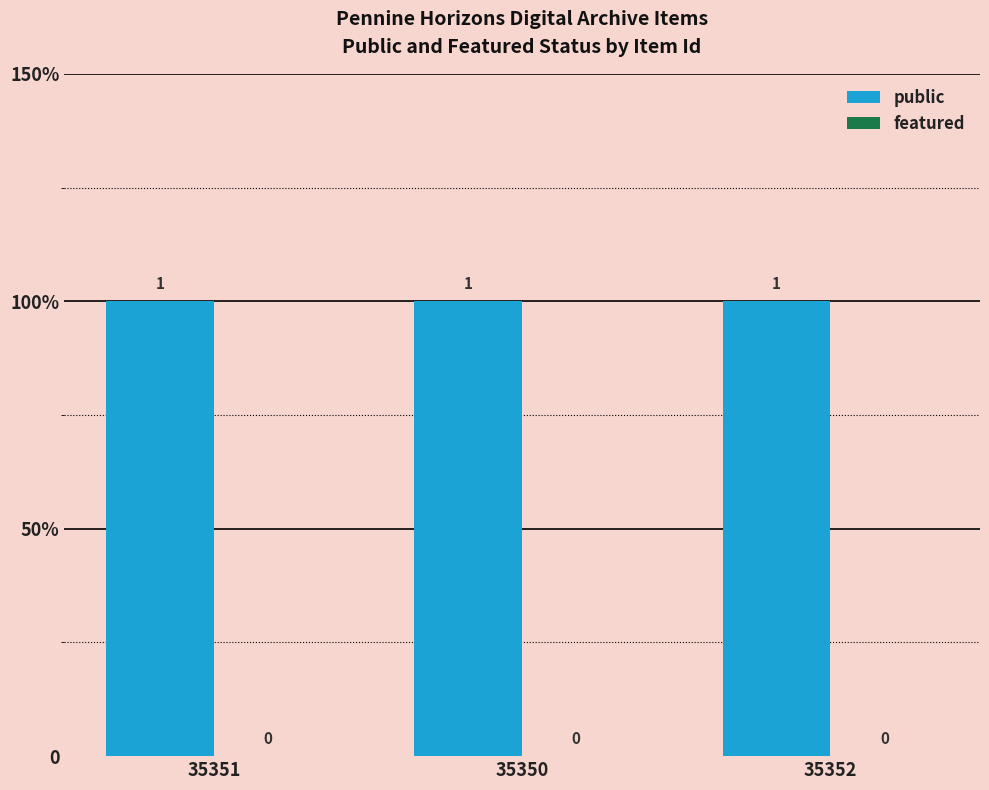

At how many categories does at least one series exceed 0?

3